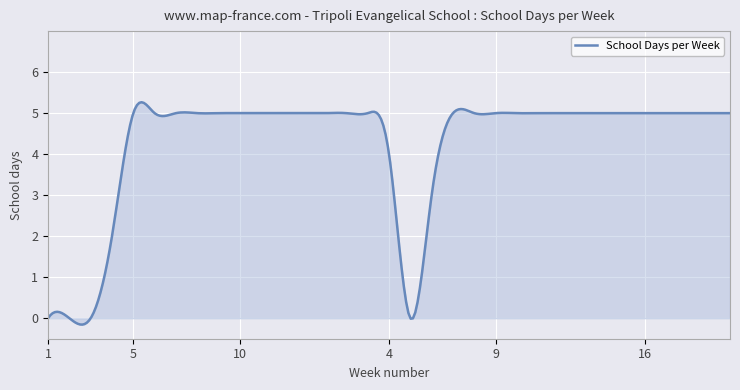

What is the maximum value shown in the chart?

5.3